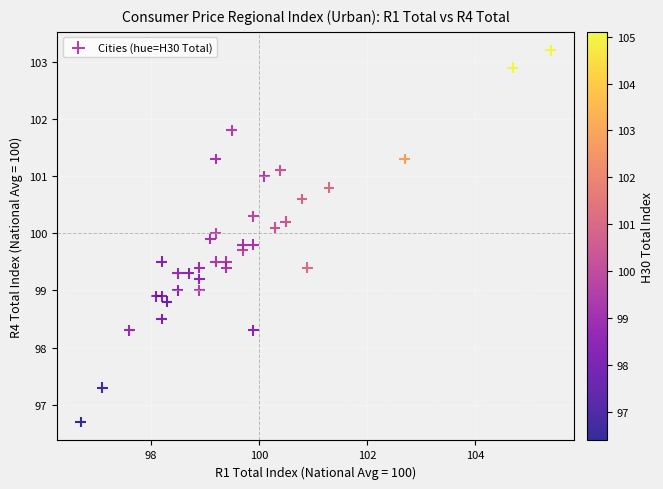

What is the range of Y values (max minus min)?

6.5